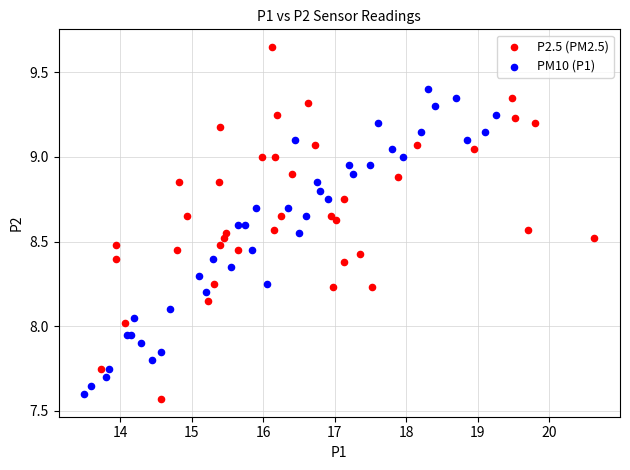

Which series has the widest spread of Y values?

P2.5 (PM2.5)